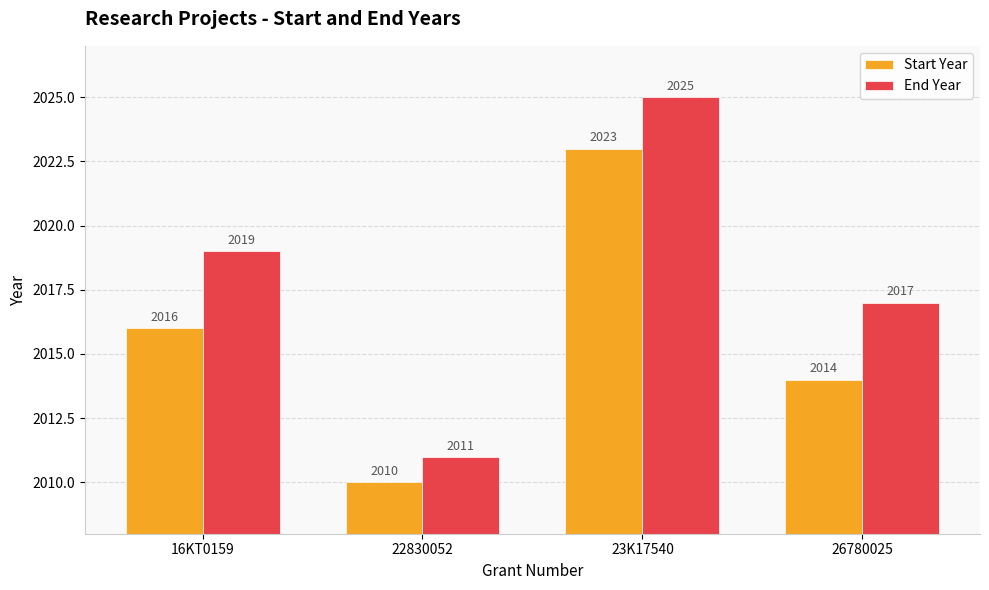

Which series has the largest range (max minus min)?

End Year